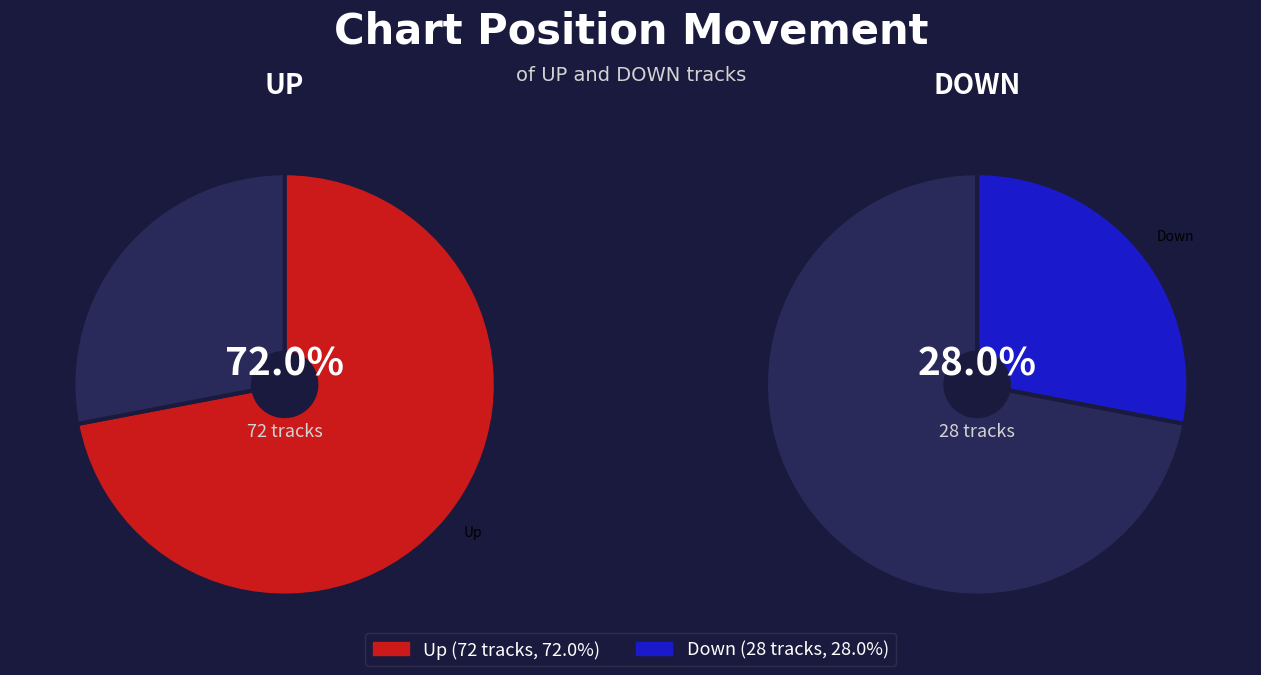

Which category has the biggest portion of the pie?

up